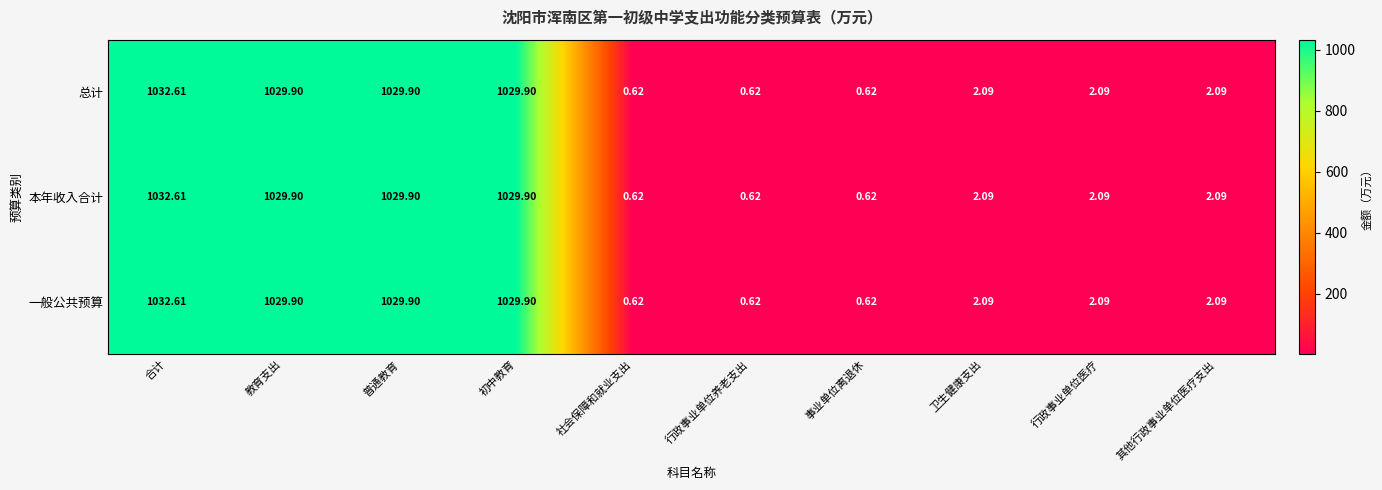

Which category has the highest value across all series?

合计